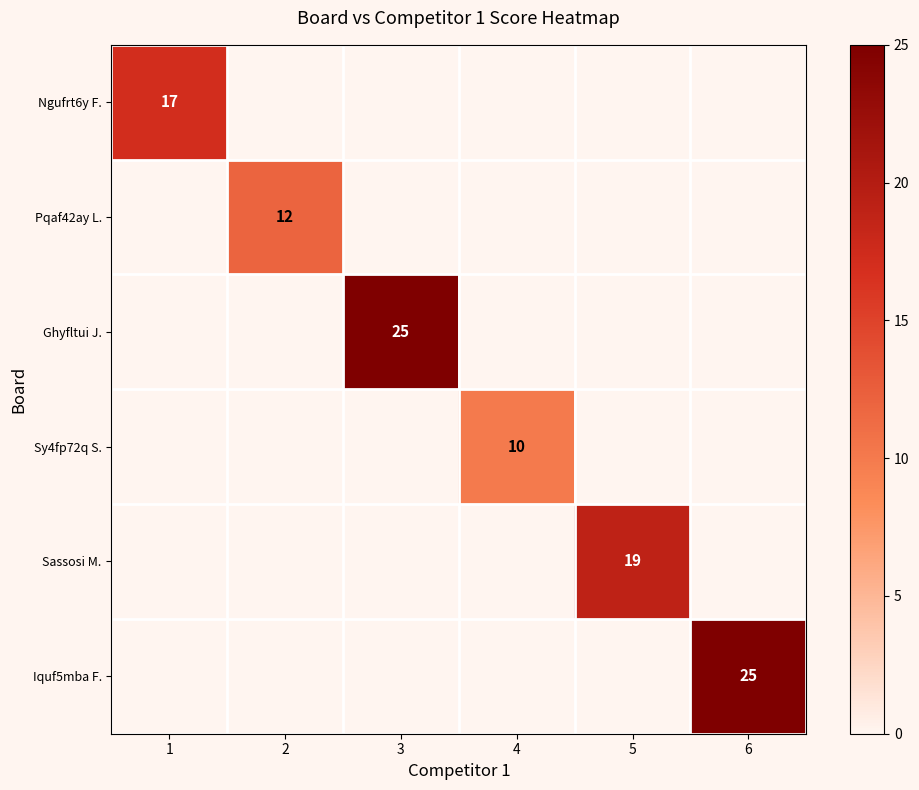

The Pqaf42ay L. series shows 0 at 5. True or false?

True